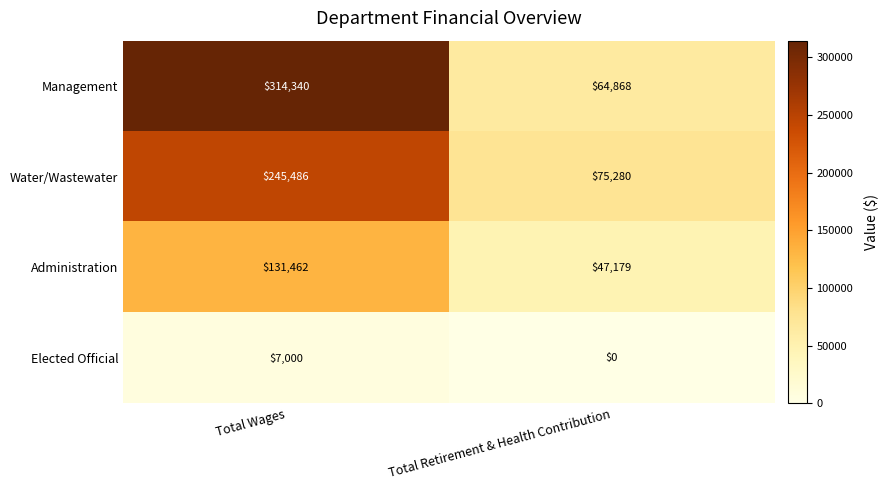

Which series has the largest range (max minus min)?

Management